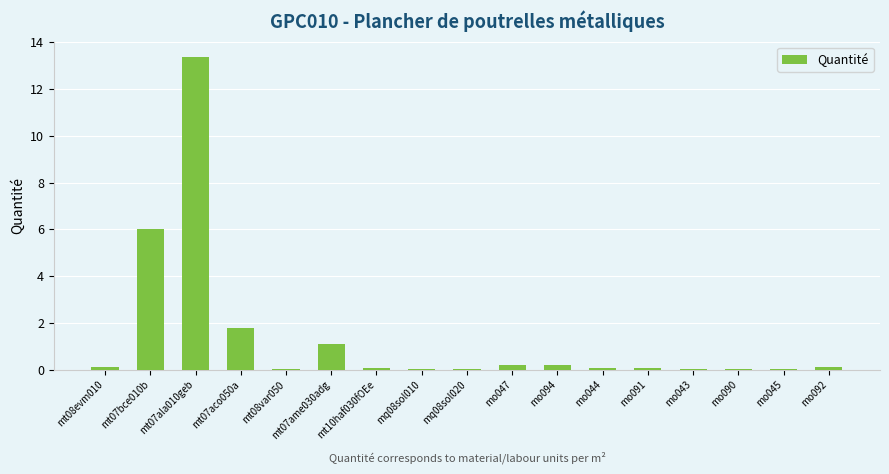

At which category does the chart reach its peak across all series?

mt07ala010geb